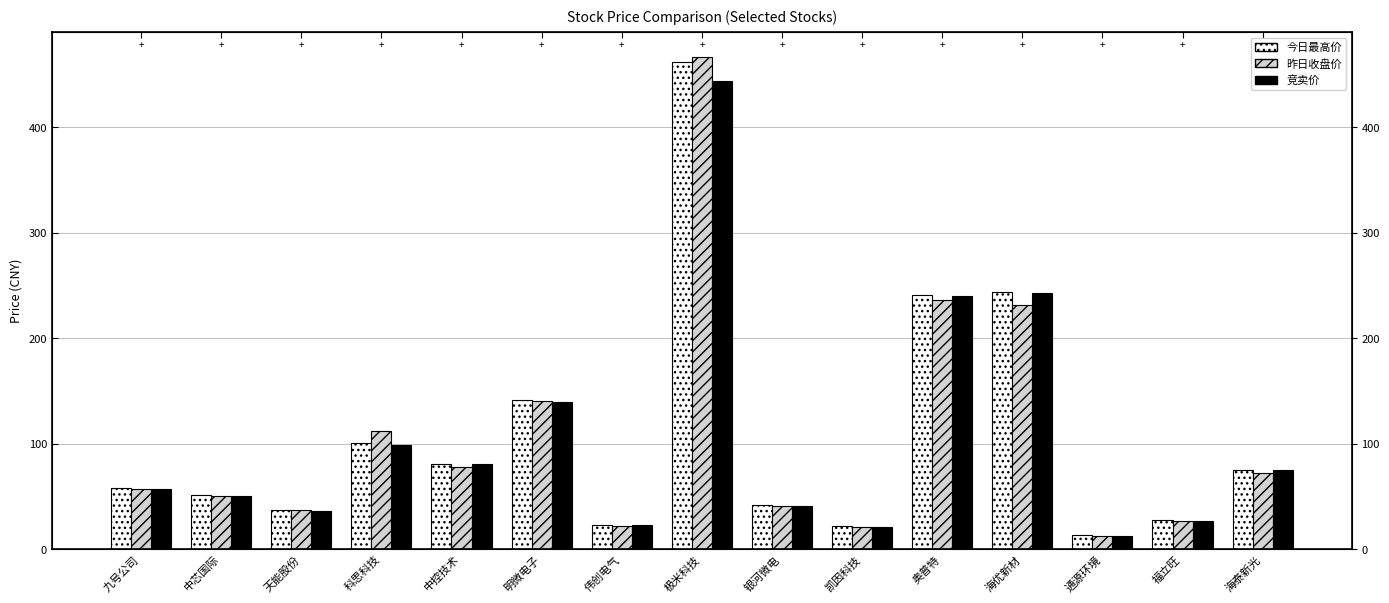

What is the spread (max minus min) of values at 天能股份?

1.3